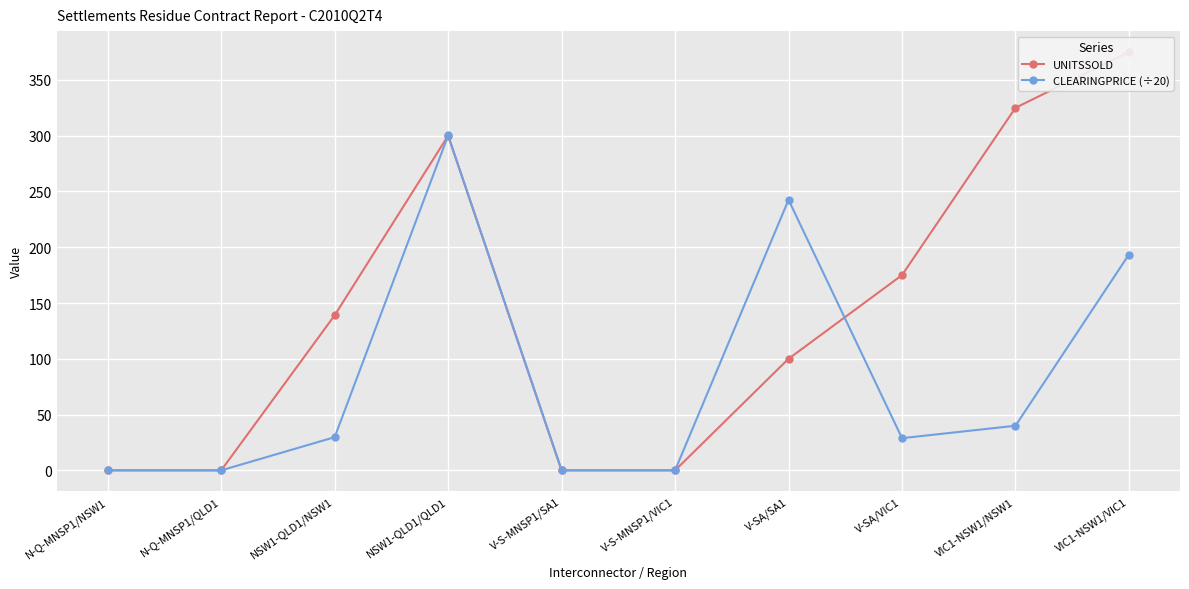

Is this an area chart (filled region under the line)?

No